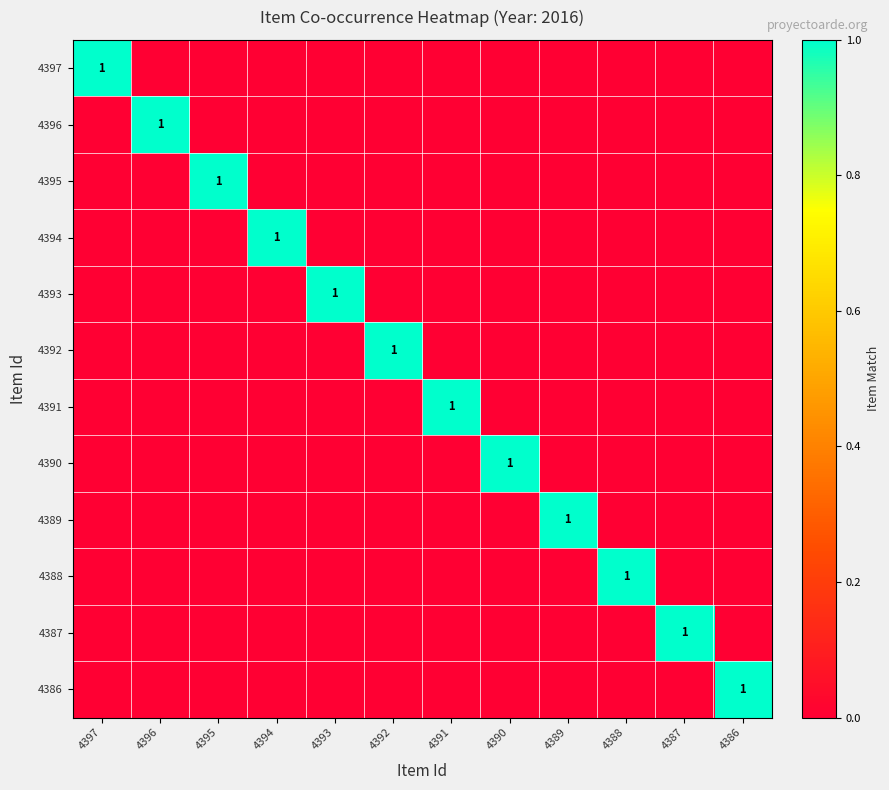

What is the difference between the highest and lowest values at 4388?

1